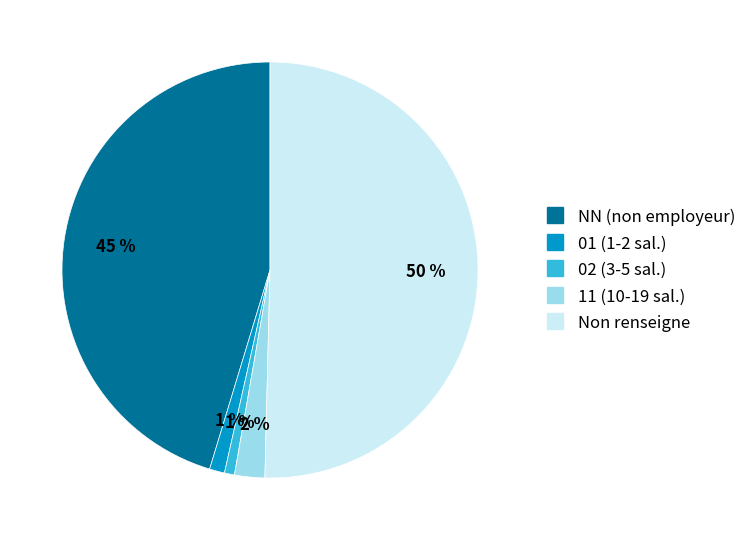

To the nearest percent, what is the average slice percentage?

20%